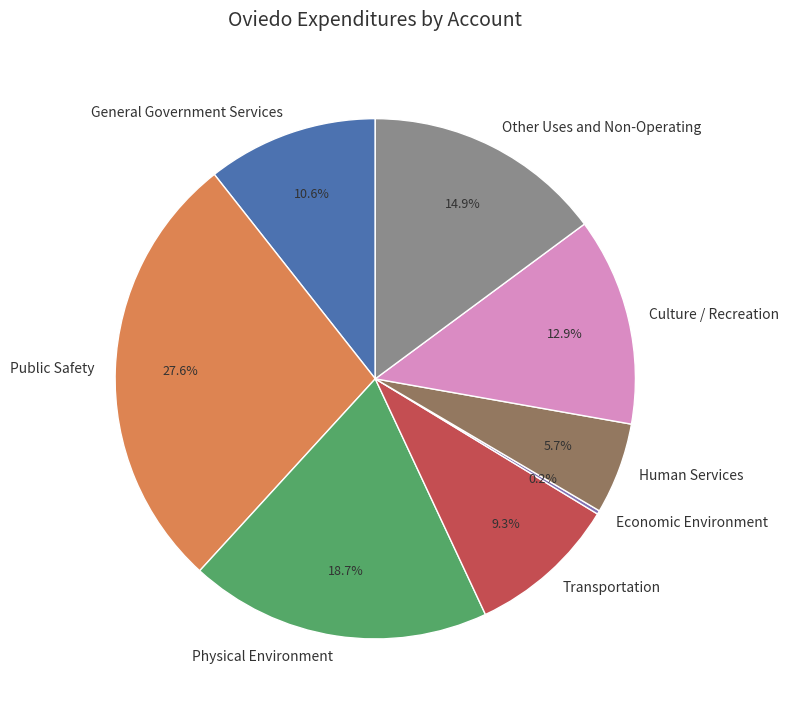

Which slice is the largest?

Public Safety